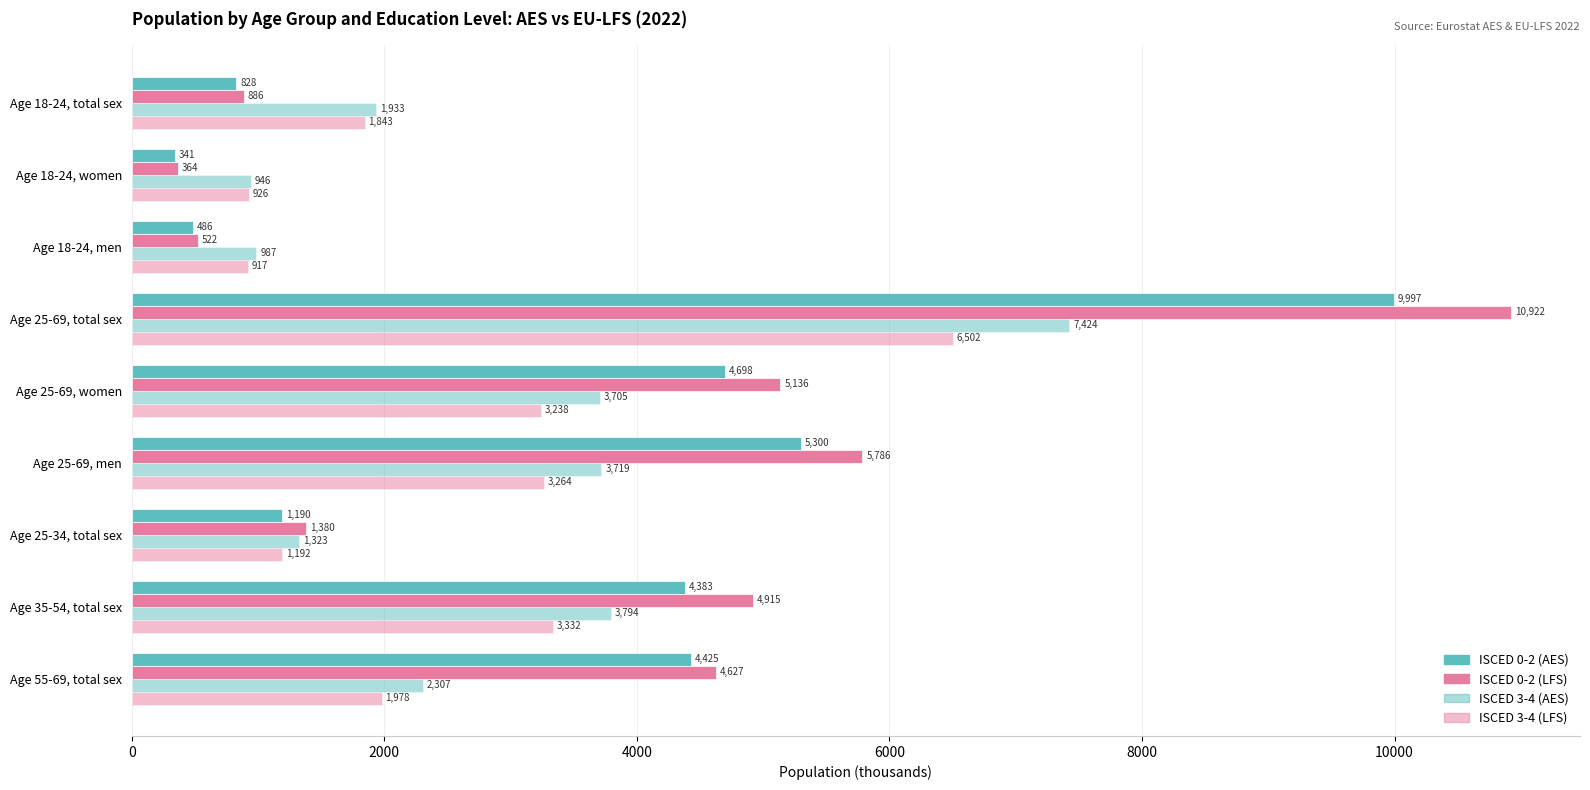

Reading left to right, what are all the values shown in this chart?

ISCED 0-2 (AES): 827.6	341.4	486.3	9997.1	4697.5	5299.5	1189.7	4382.7	4424.6
ISCED 0-2 (LFS): 886.5	364.1	522.3	10922.2	5136.4	5785.8	1380.2	4915.4	4626.6
ISCED 3-4 (AES): 1932.6	946.1	986.5	7423.8	3704.8	3719.0	1323.3	3793.8	2306.7
ISCED 3-4 (LFS): 1842.7	926.0	916.7	6502.2	3238.3	3263.9	1192.5	3332.2	1977.5